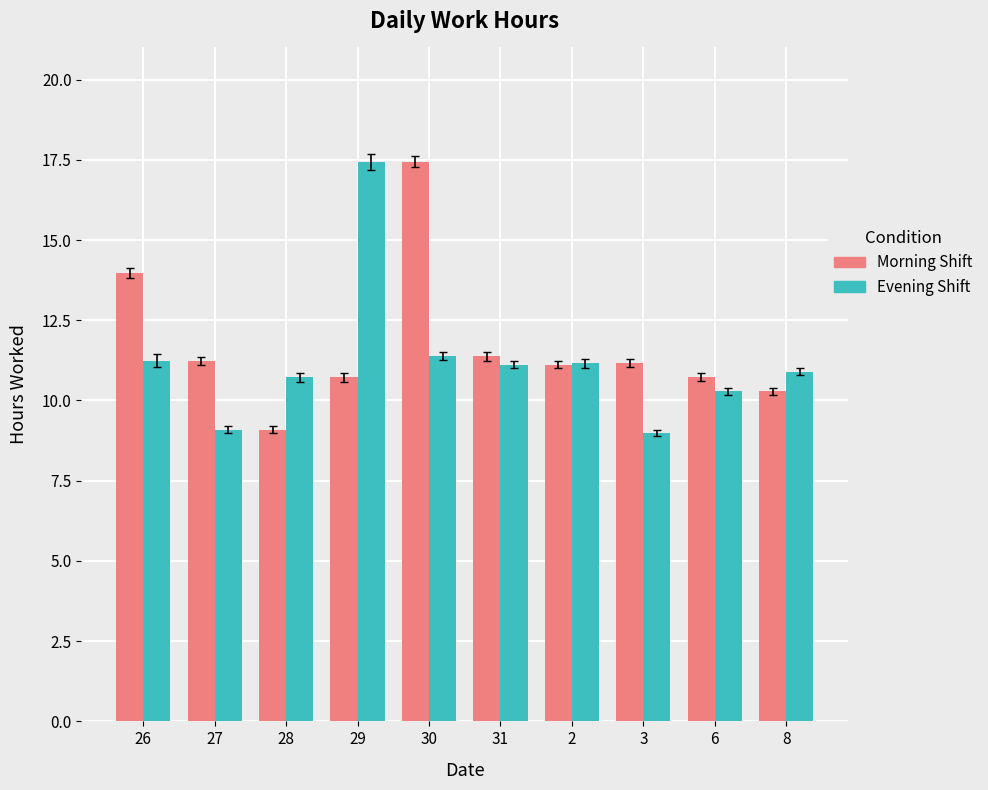

What is the difference between the Evening Shift values at 8 and 27?

1.8